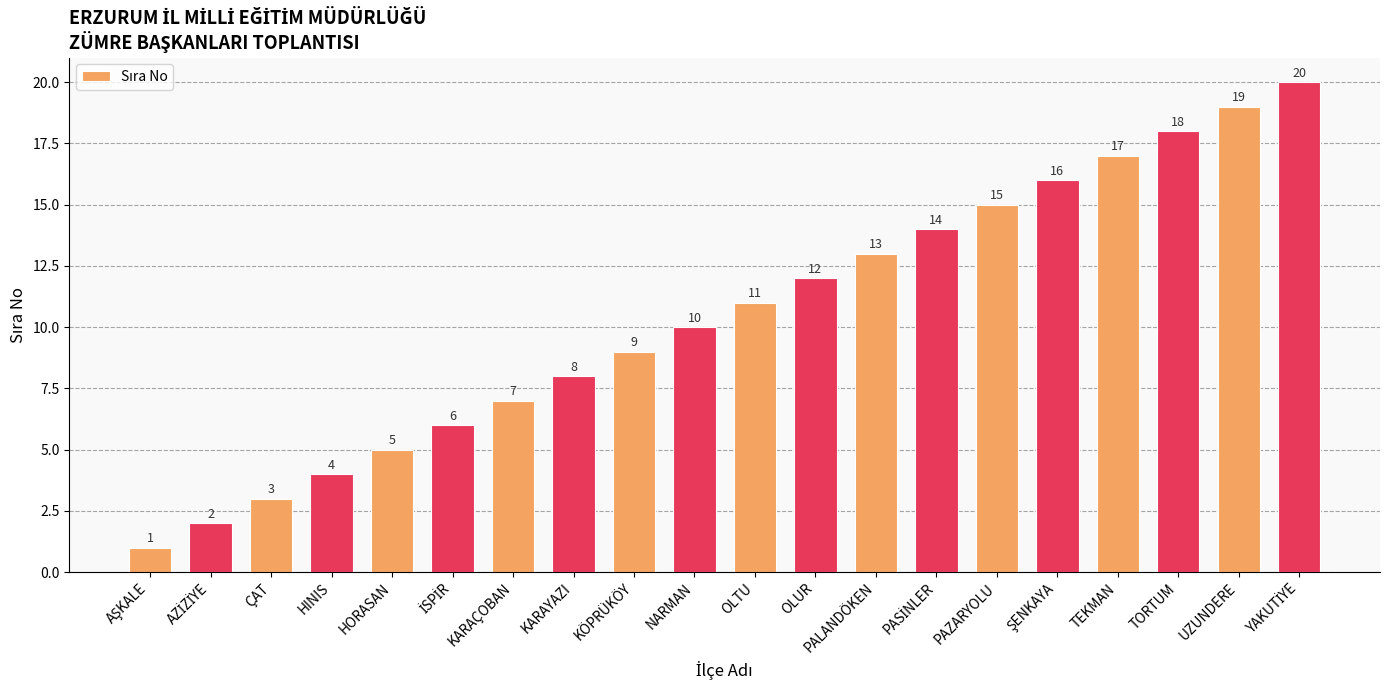

Is it true that the value at TEKMAN is 17?

True